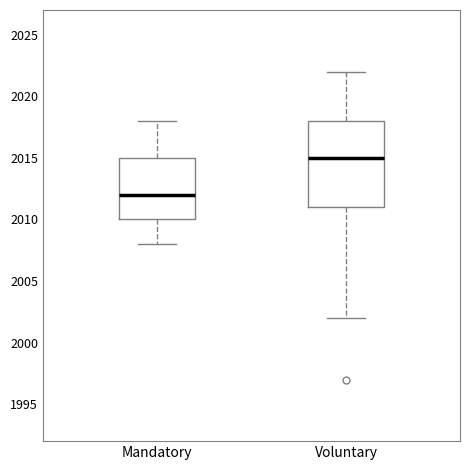

Reading left to right, transcribe this box plot: for each box, give where its median line is, the range the box spans, and where its two whiskers end, as read against the y-axis. The values are not printed on the chart, so give them approximately, as read against the axis.

Mandatory: median 2012, box 2010 to 2015, whiskers 2008 to 2018
Voluntary: median 2015, box 2011 to 2018, whiskers 2002 to 2022